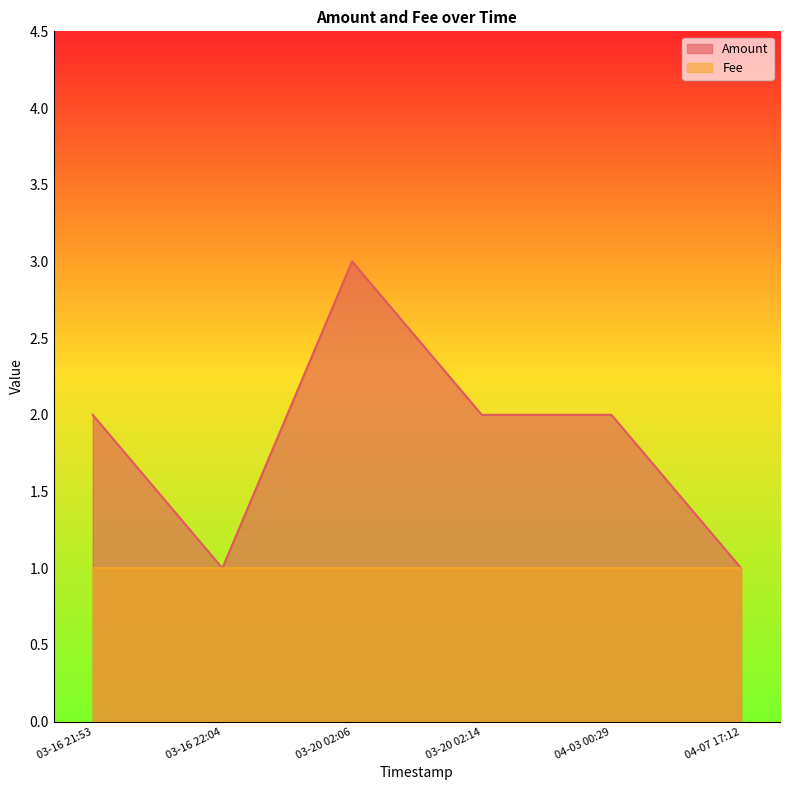

Which series changed the most between 2017-03-20 02:14:39 and 2017-03-20 02:06:47?

Amount